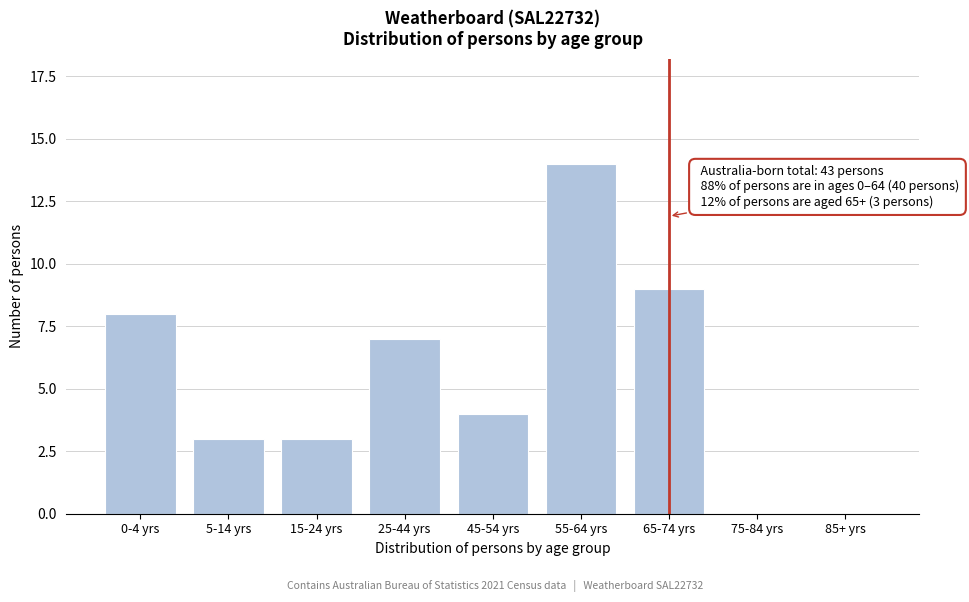

Reading right to left, list all the values displayed in this chart.

85+ yrs=0	75-84 yrs=0	65-74 yrs=9	55-64 yrs=14	45-54 yrs=4	25-44 yrs=7	15-24 yrs=3	5-14 yrs=3	0-4 yrs=8